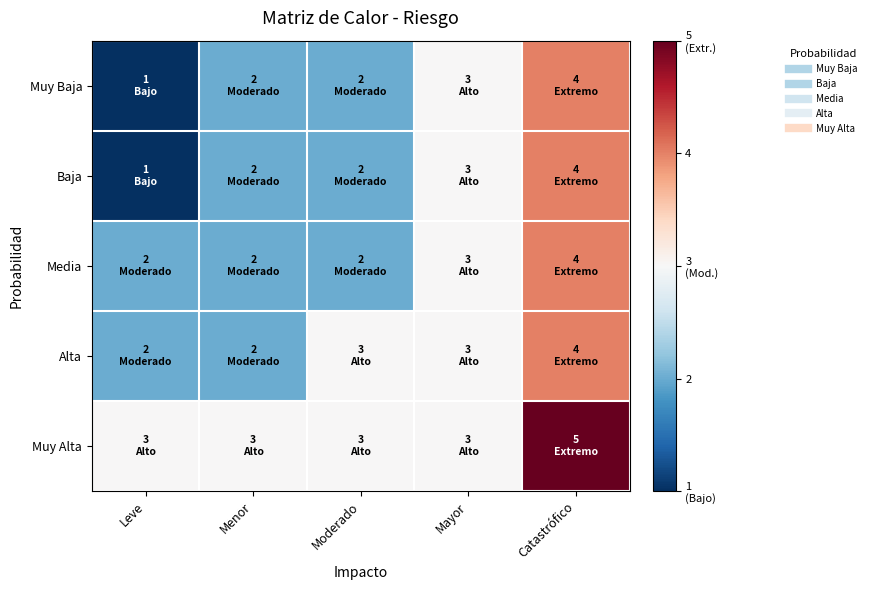

How many categories are shown in the chart?

5